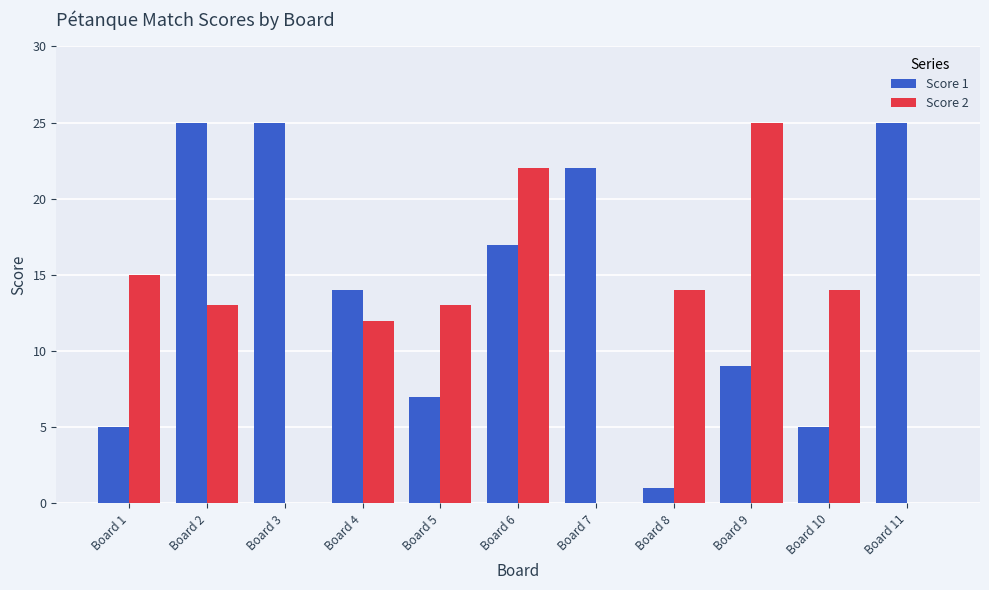

What is the greatest value displayed?

25